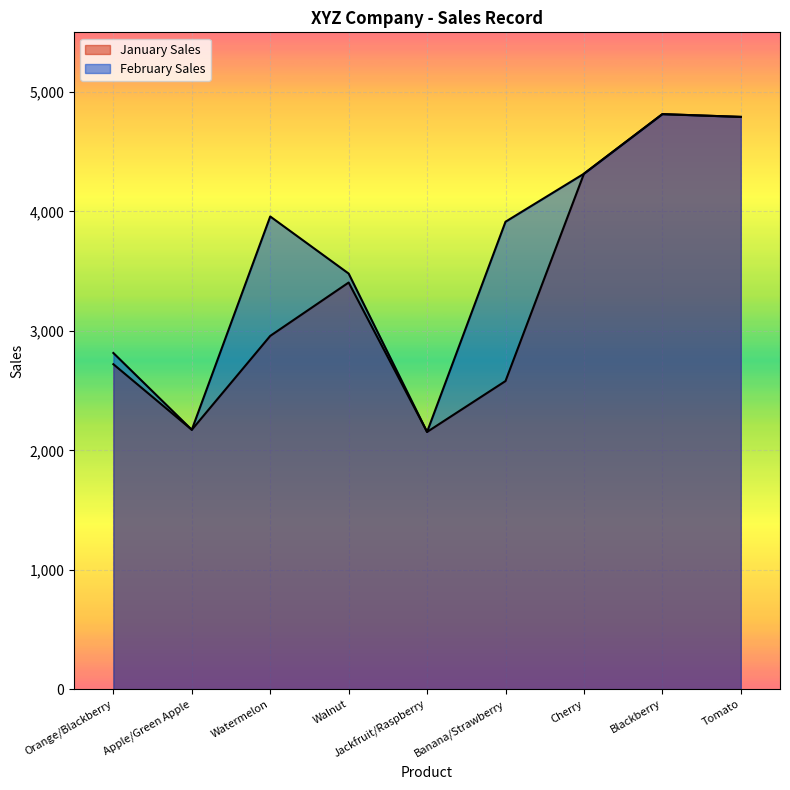

What is the sum of the January Sales values at Walnut and Blackberry?

8220